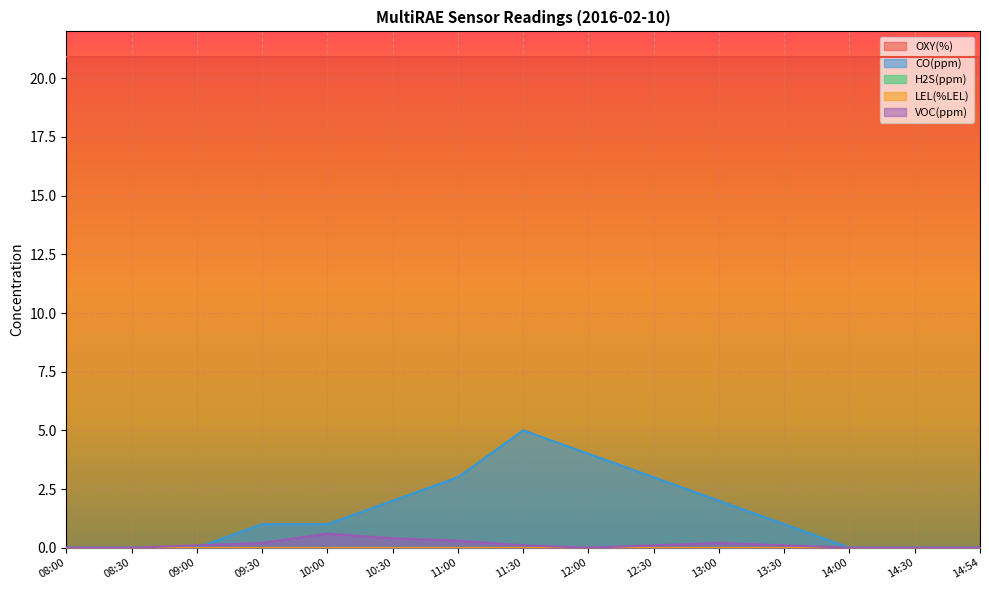

What is the label of the 5th point from the right?

13:00